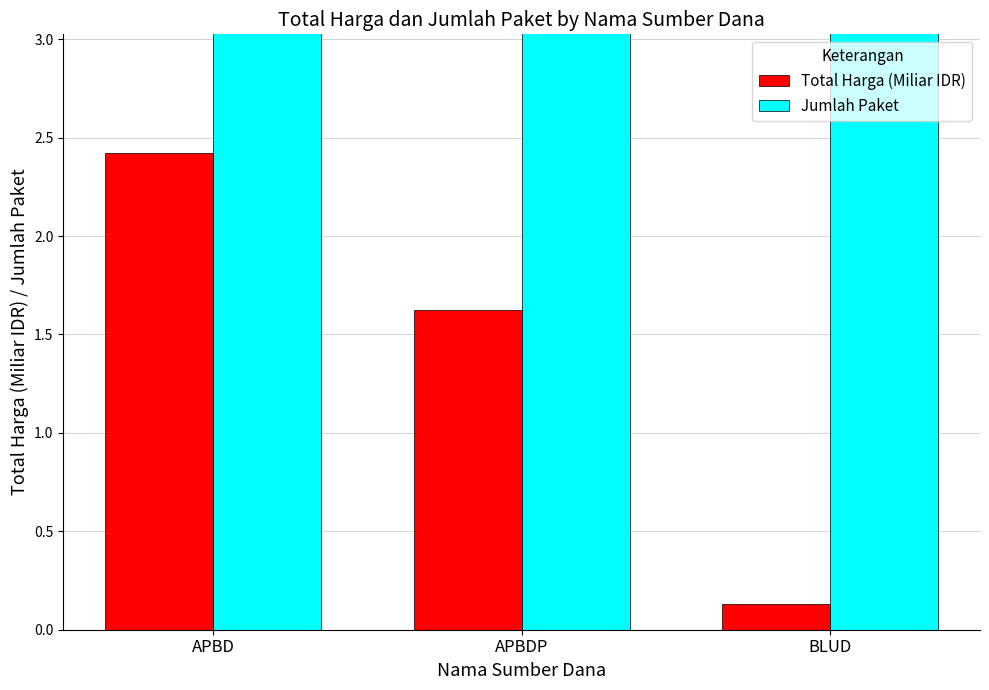

What is the label of the 1st bar from the right?

BLUD